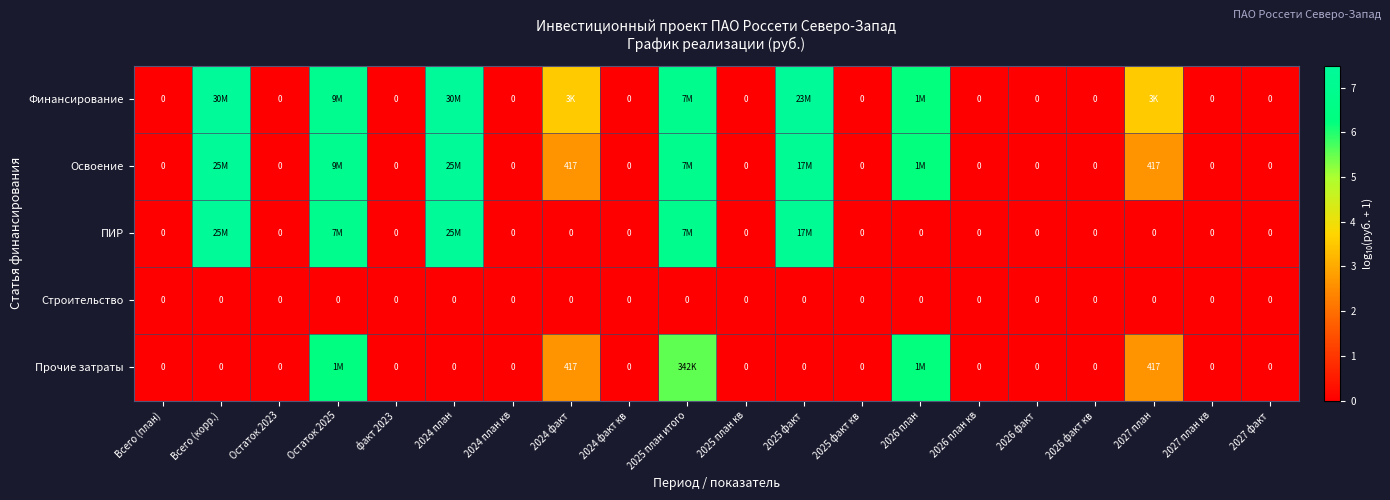

What is the maximum value for ПИР?

7.4